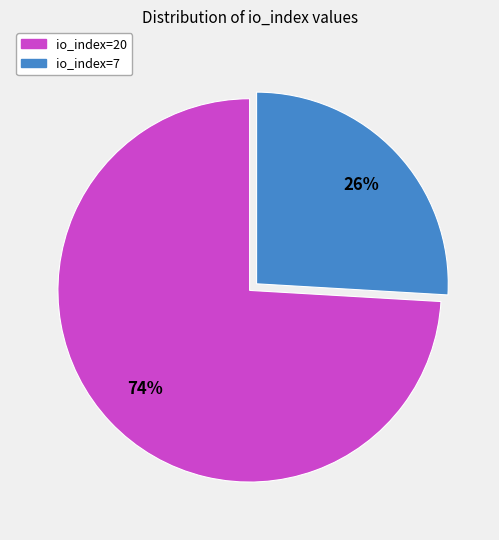

Is the sum of io_index=7 and io_index=20 greater than half?

Yes